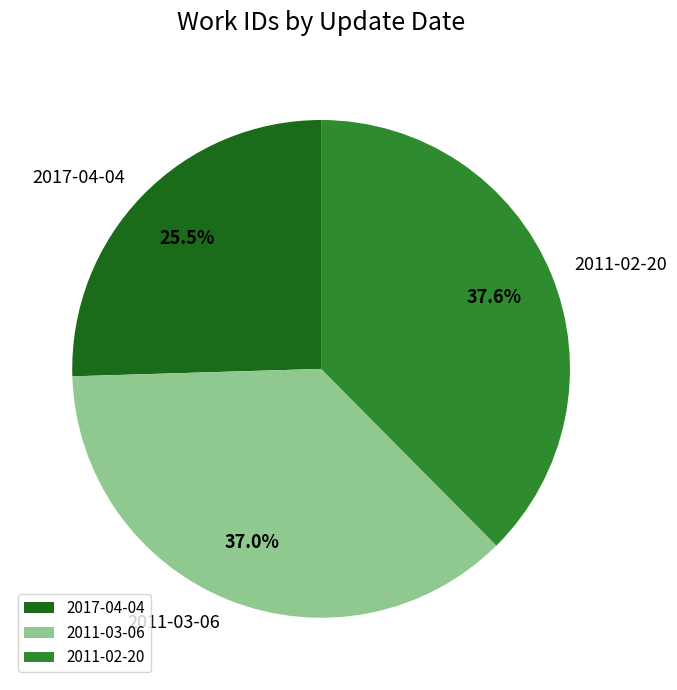

Does 2011-03-06 account for over 50% of the chart?

No